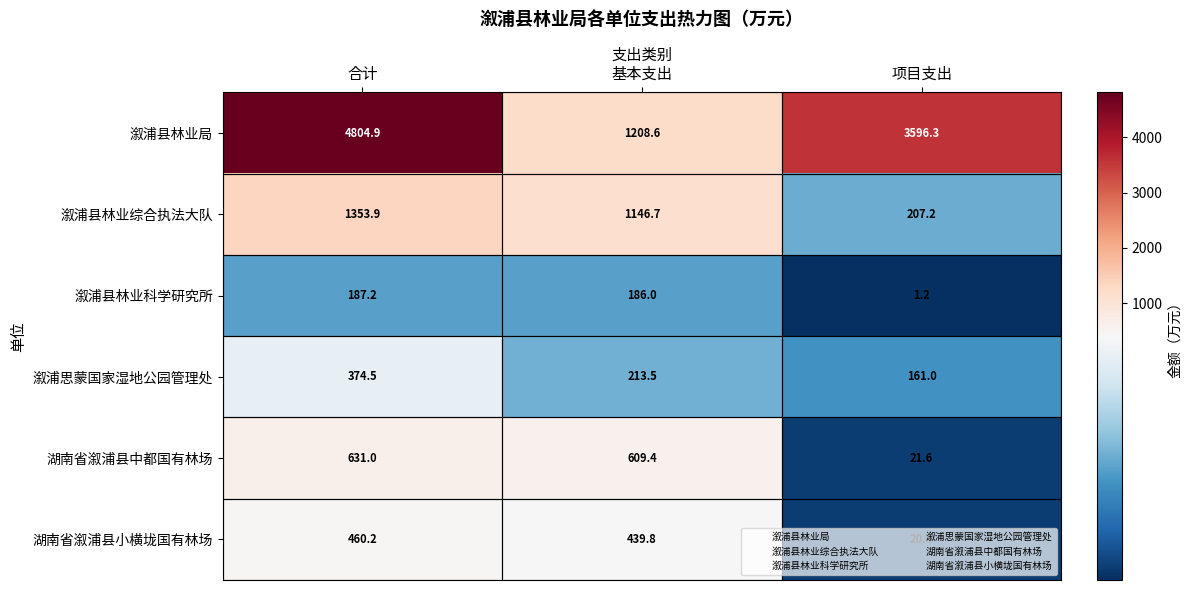

The value of 溆浦县林业局 at 基本支出 is 1208.6. True or false?

True